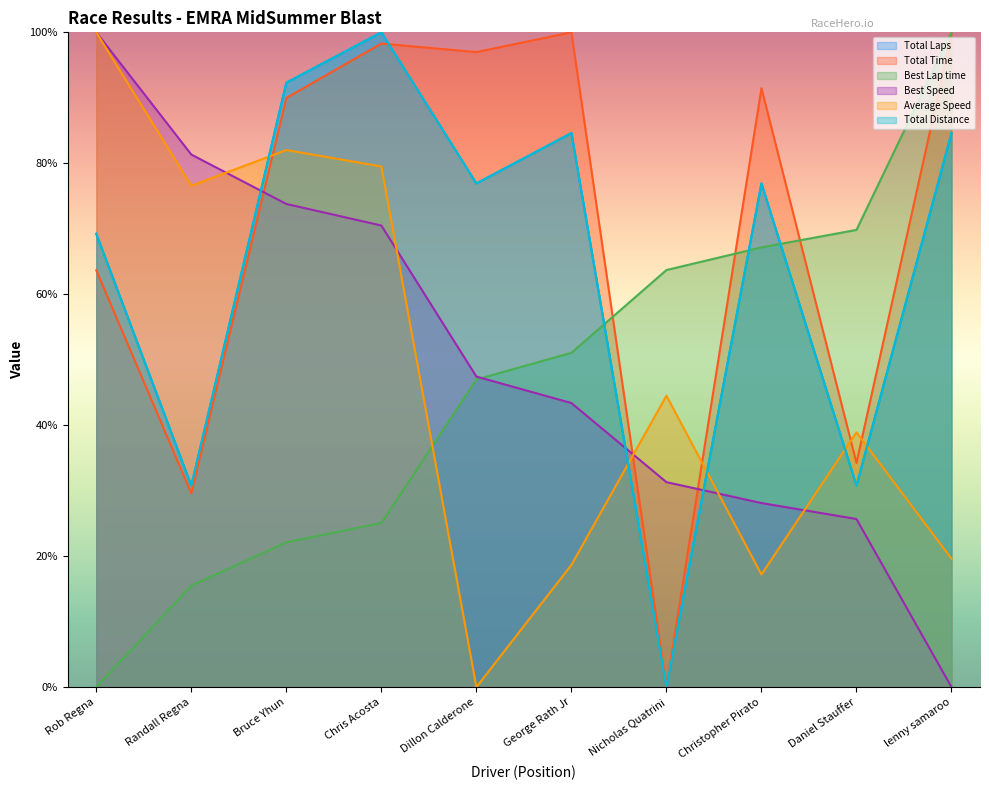

What is the label of the 1st point from the right?

lenny samaroo